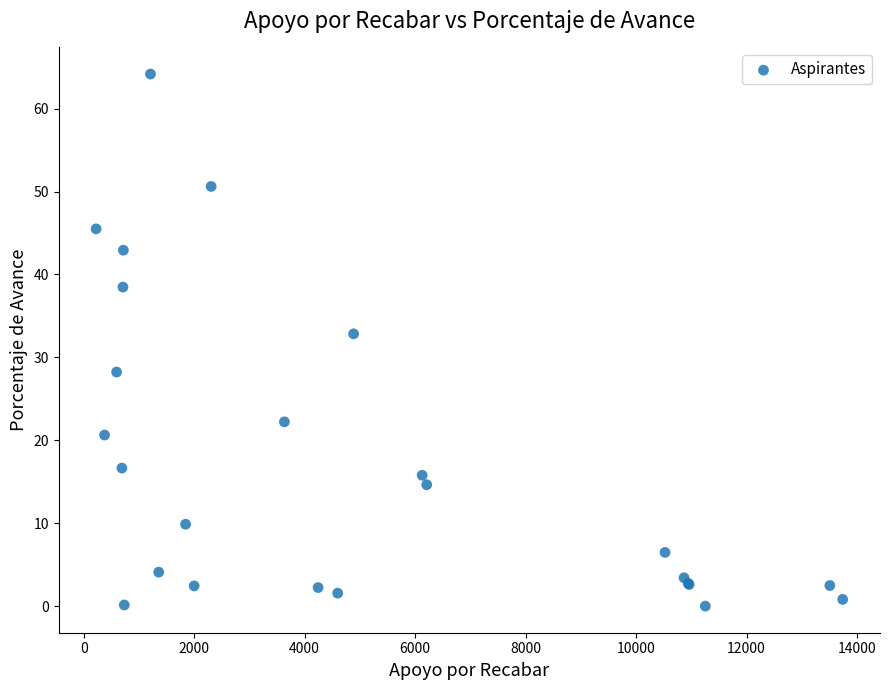

What Y value in the scatter plot is closest to 32?

32.8